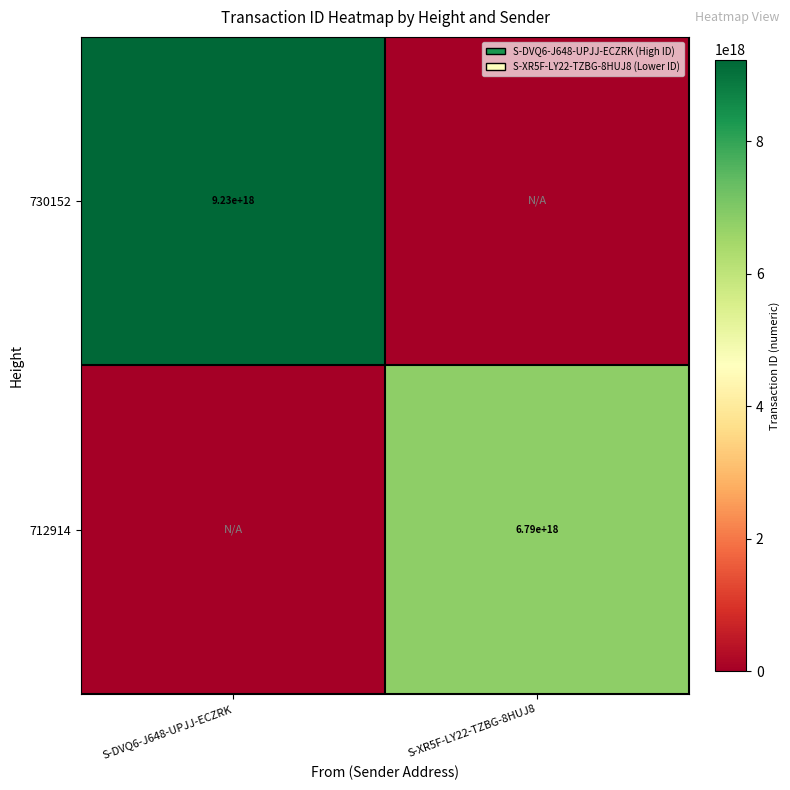

What is the spread (max minus min) of values at S-DVQ6-J648-UPJJ-ECZRK?

9233781760578813952